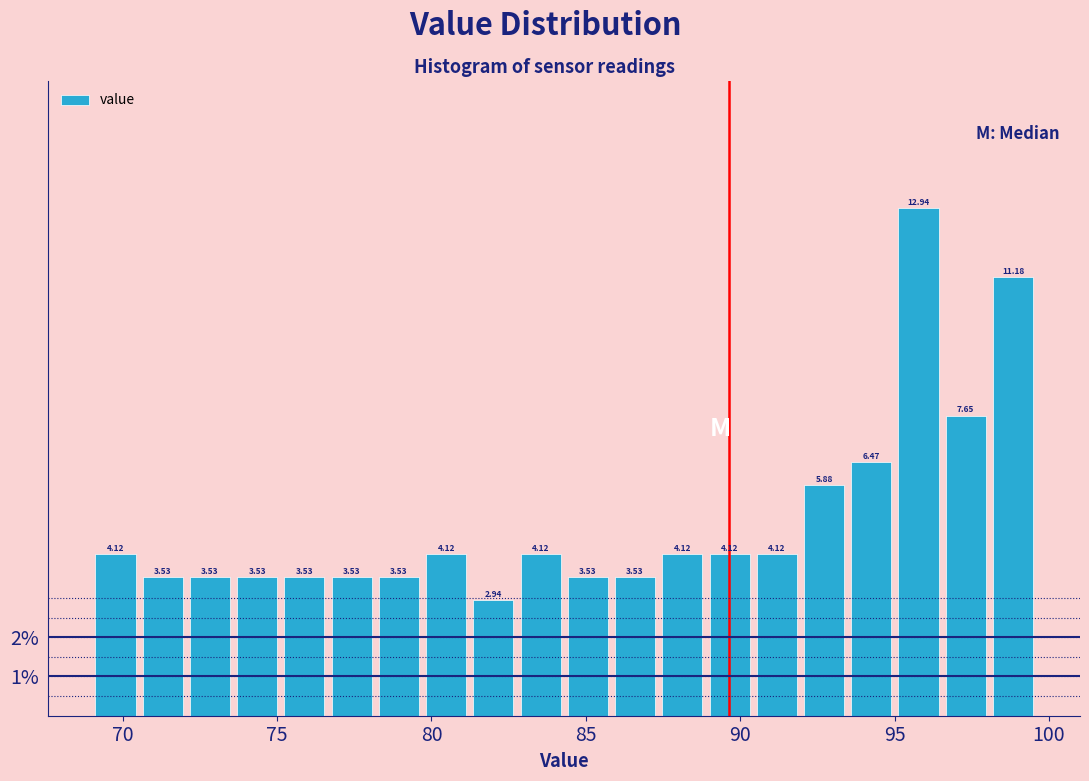

Read against the x-axis, roughly where is the centre of the tallest bar?

96.0